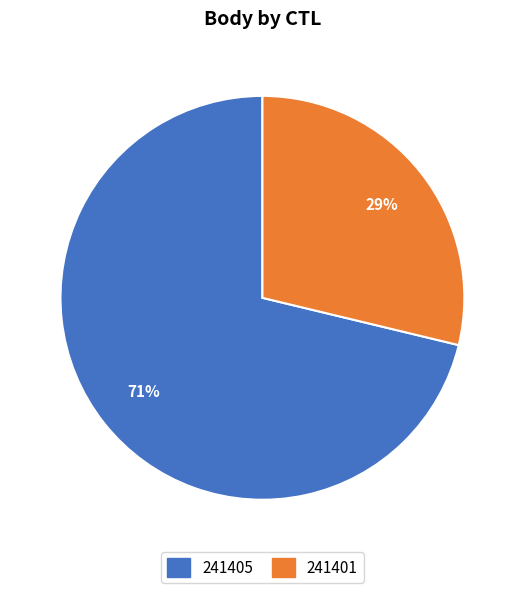

What is the largest slice in the pie chart?

241405